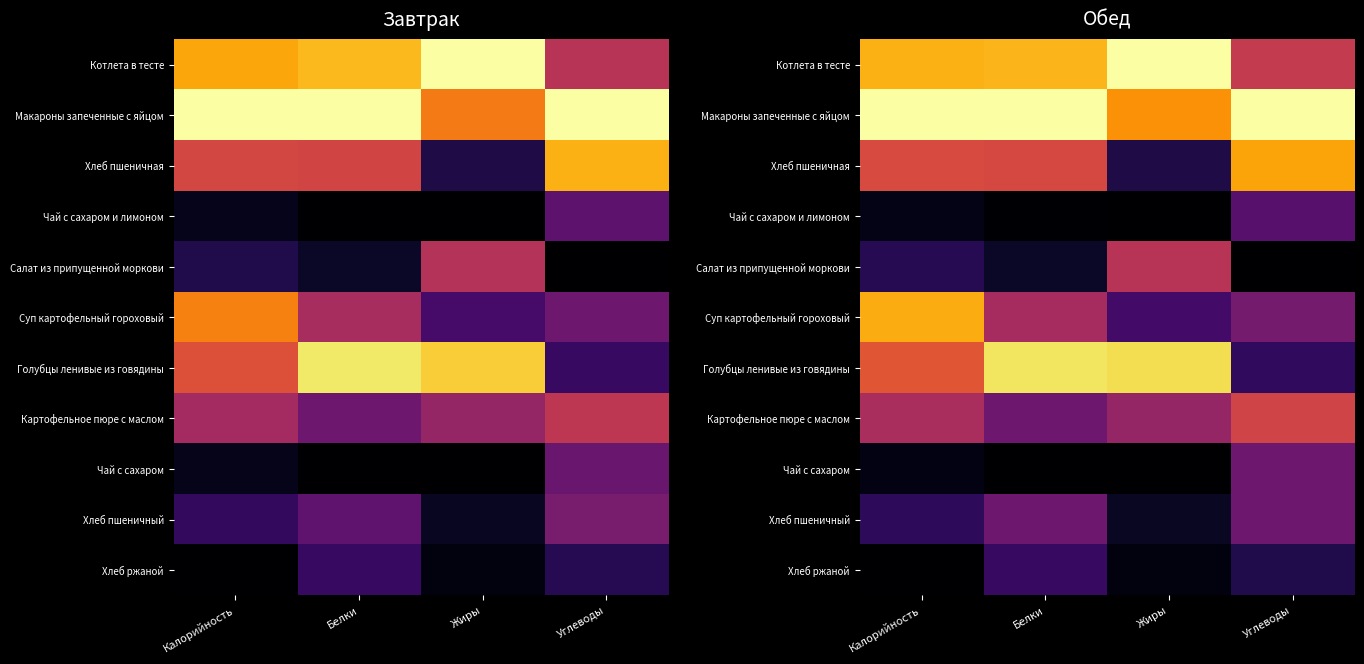

What is the total value across all series at Жиры?

4.0